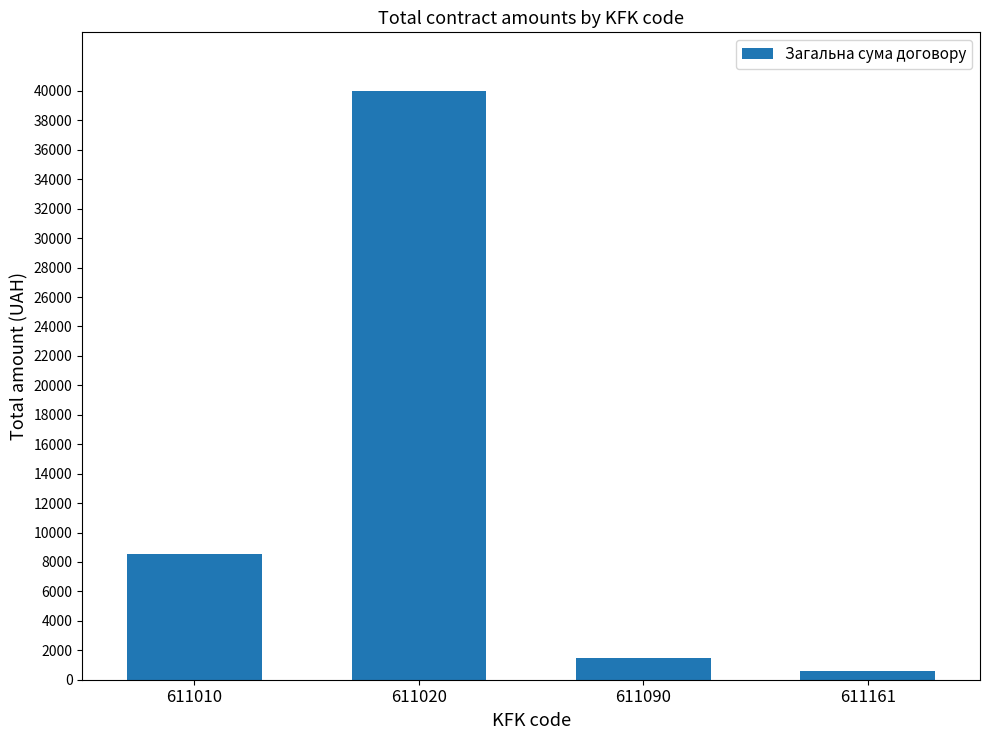

What is the smallest value displayed?

600.0